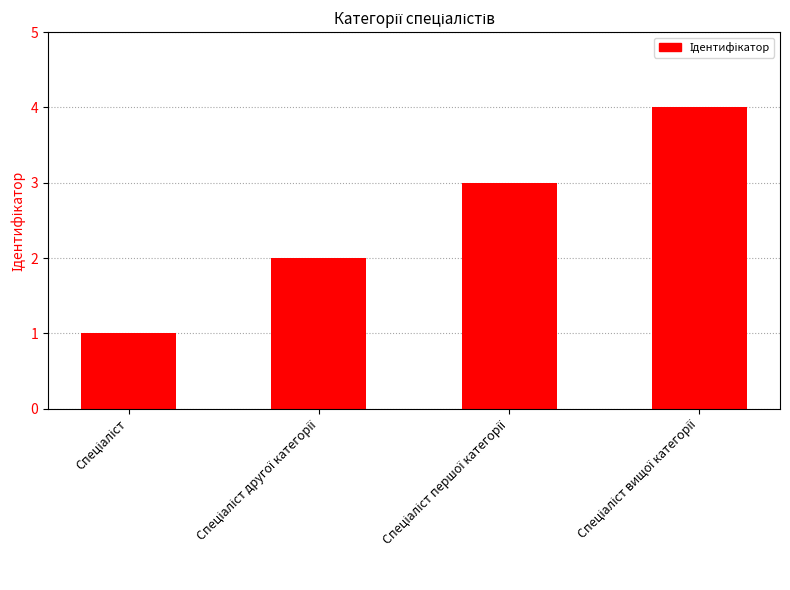

What is the difference between the maximum and minimum values?

3